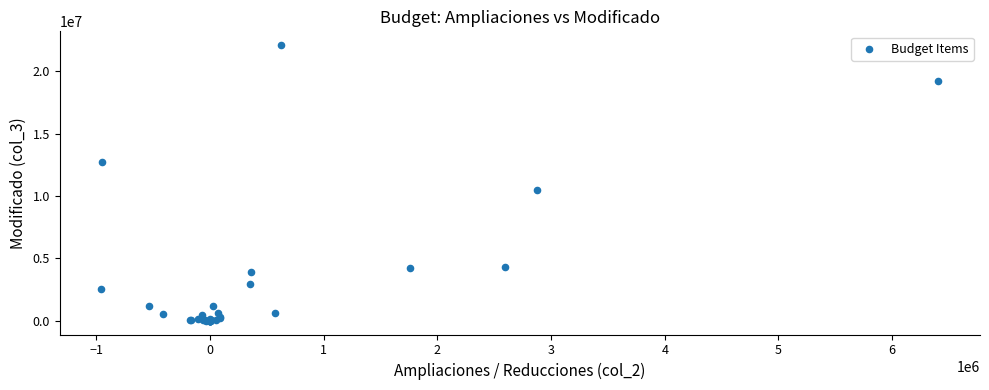

What Y value in the scatter plot is closest to 11046848?

10471378.1